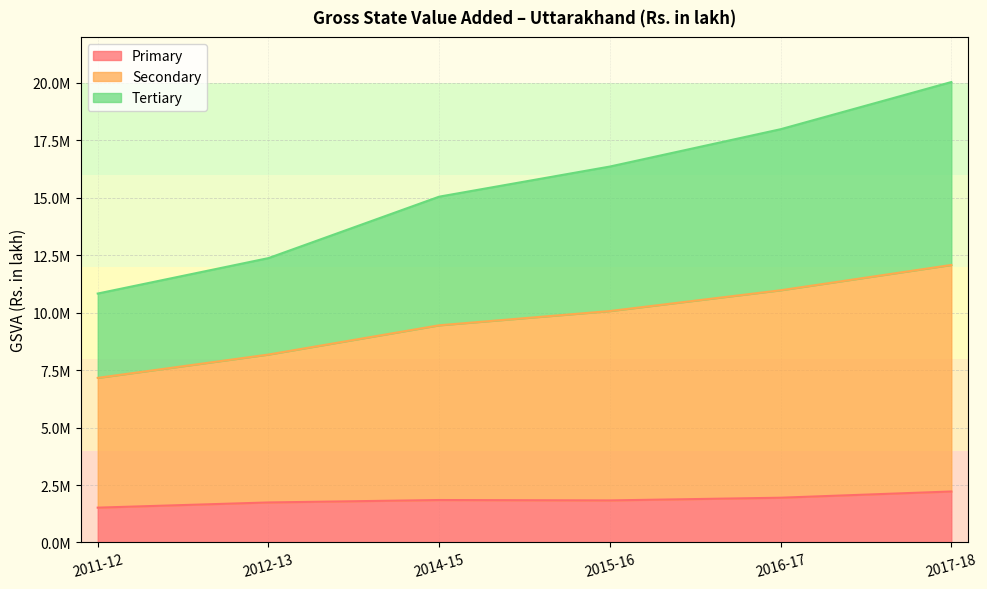

What are all the series names shown in the legend?

Primary, Secondary, Tertiary